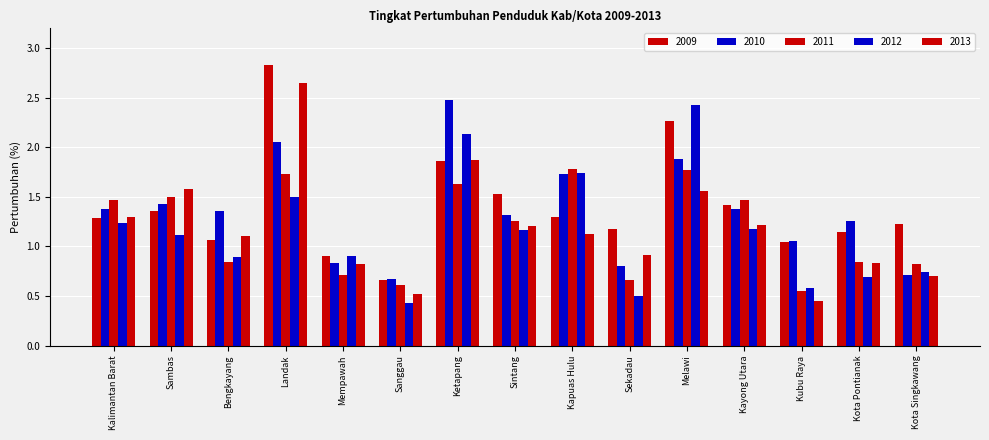

Where does the 2010 series first go above 1?

Kalimantan Barat